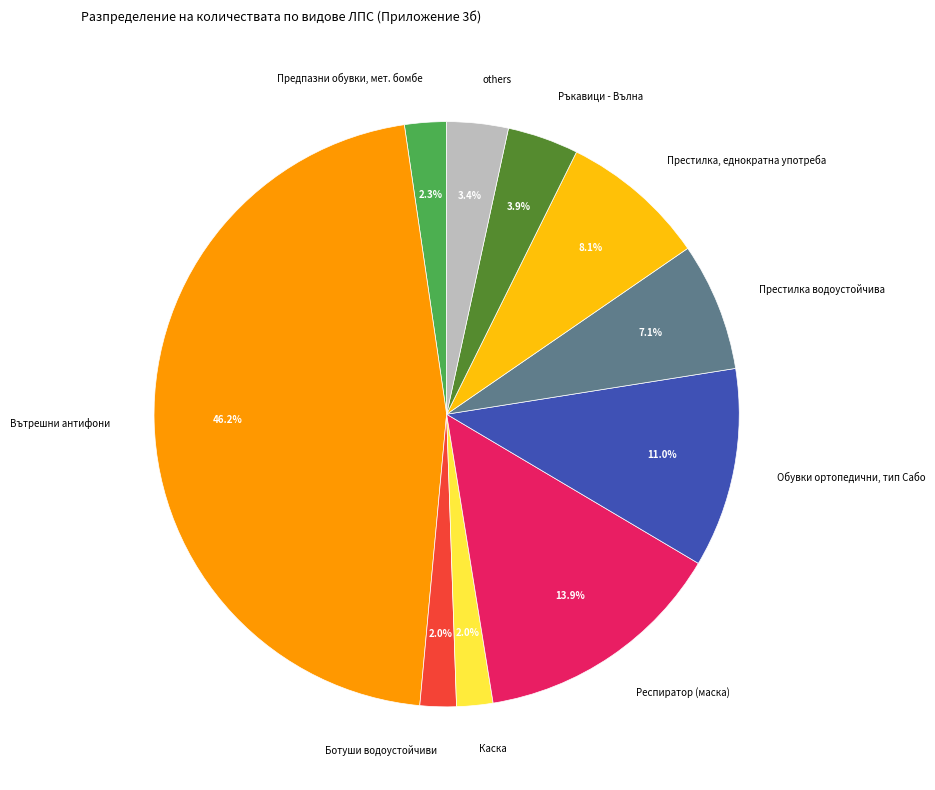

Combined, what portion of the pie is Вътрешни антифони and Ръкавици - Вълна?

50.2%